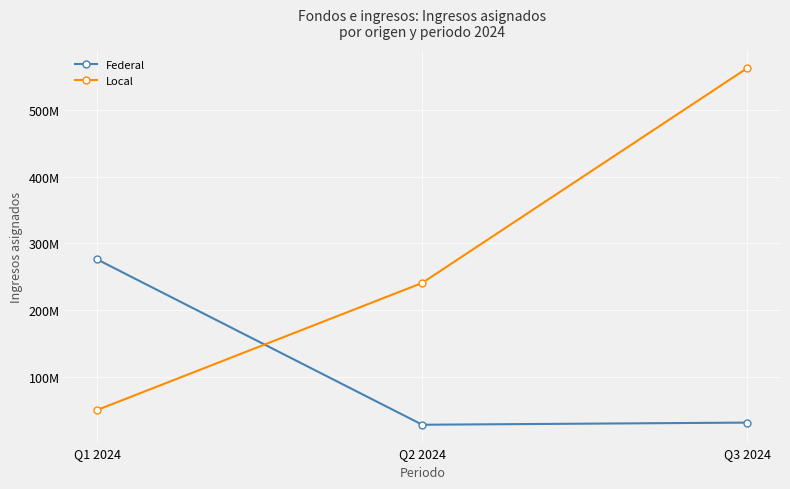

At how many categories does at least one series exceed 159883018?

3